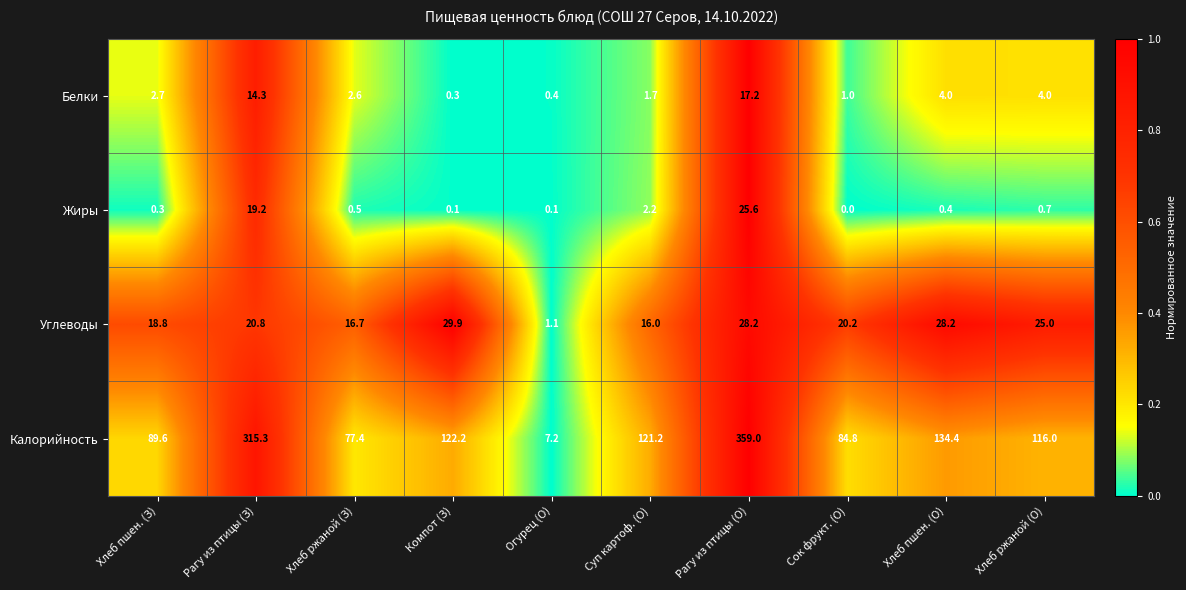

What is the highest value of the Жиры series?

25.6